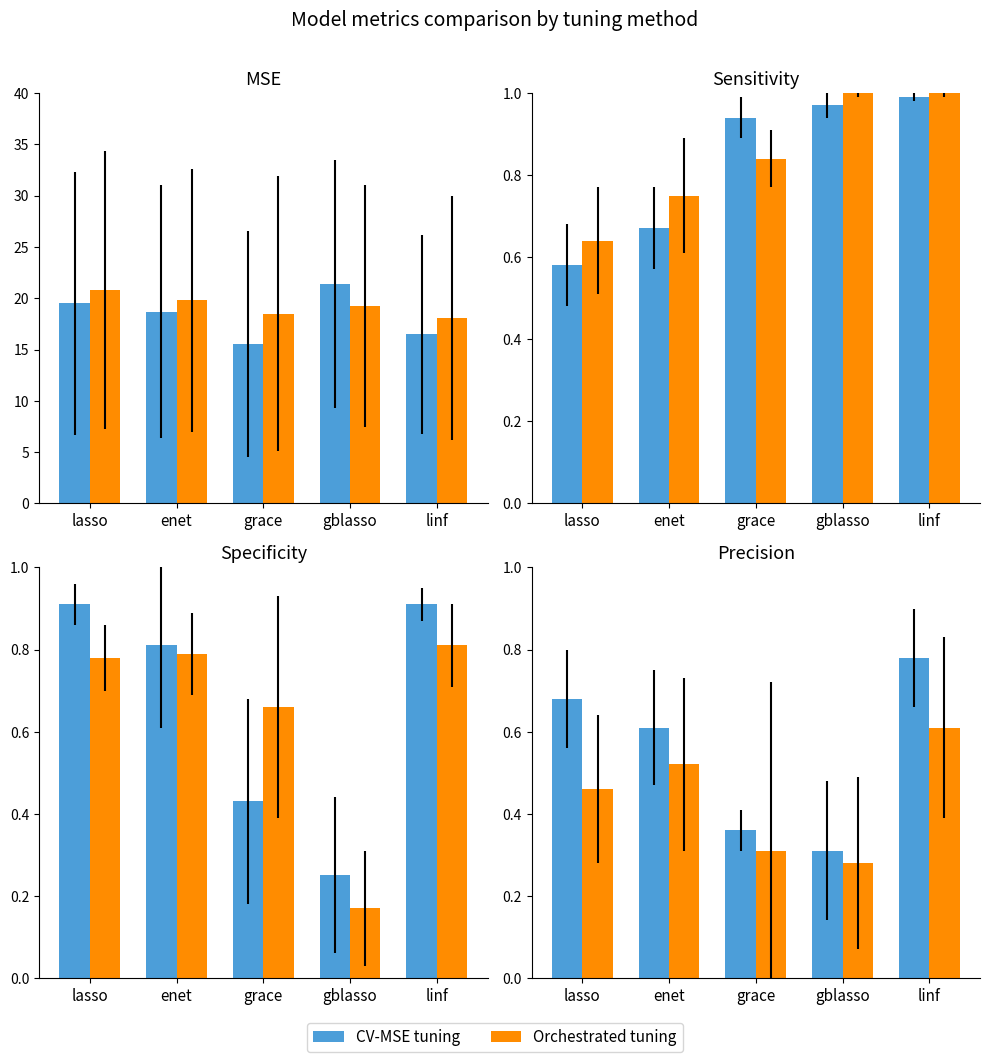

How many data points does each series have?

5